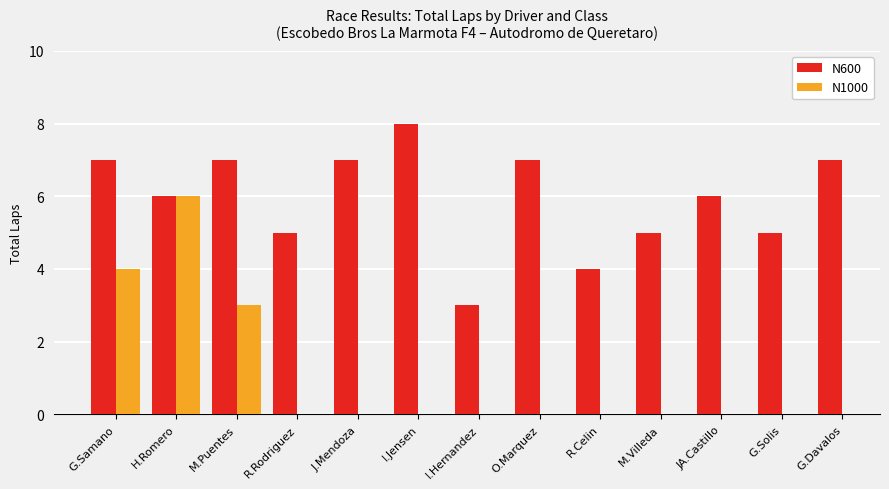

What is the sum of all N1000 values?

13